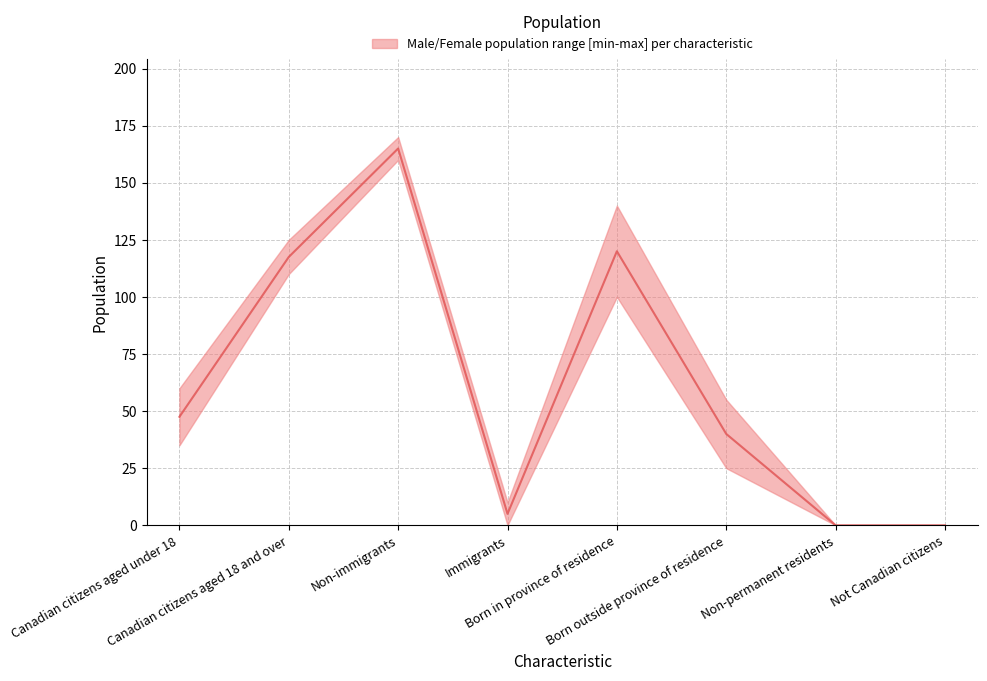

What is the difference between the maximum and minimum values?

165.0